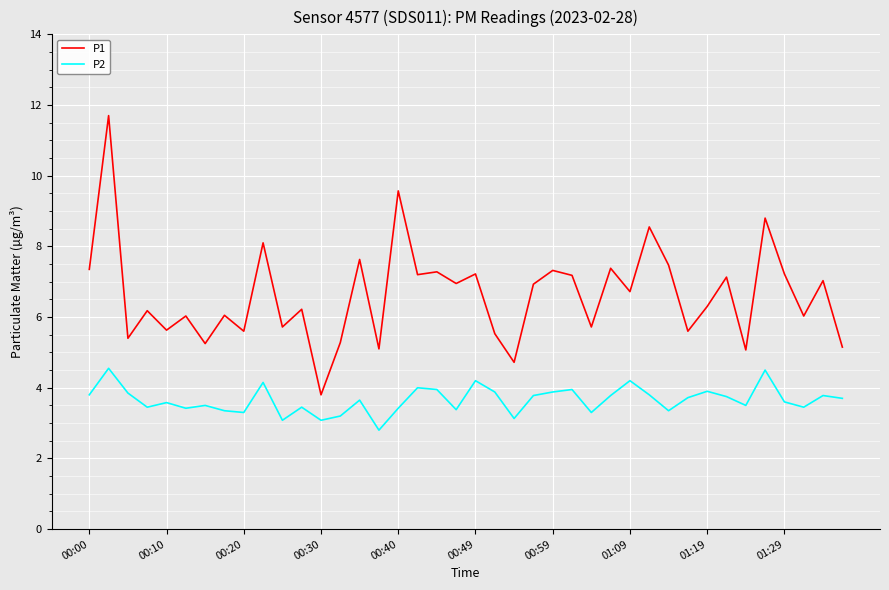

What is the difference between the maximum and minimum values in the P1 series?

7.9